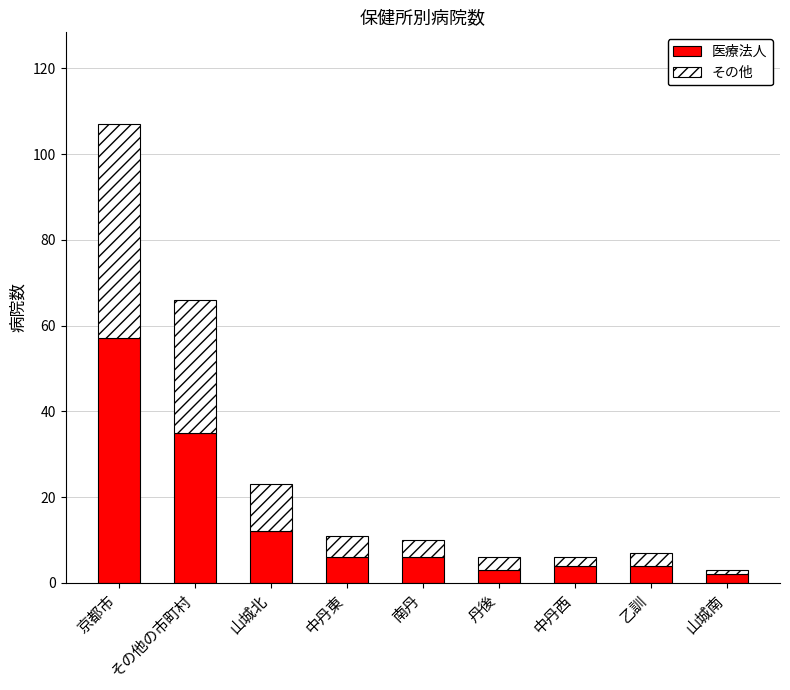

What is the sum of all 医療法人 values?

129